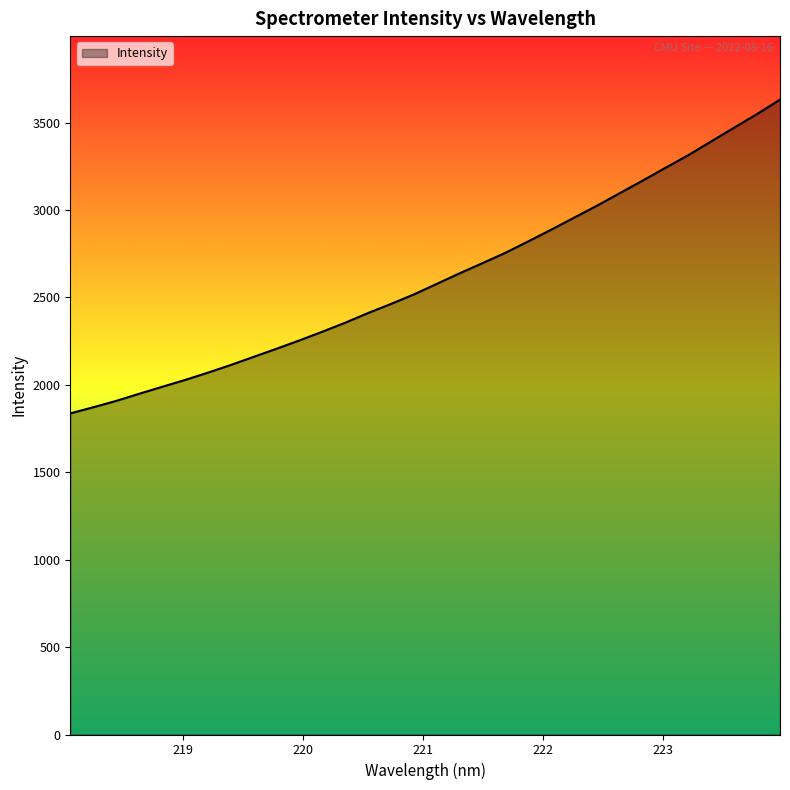

What is the difference between the maximum and minimum values?

1795.2